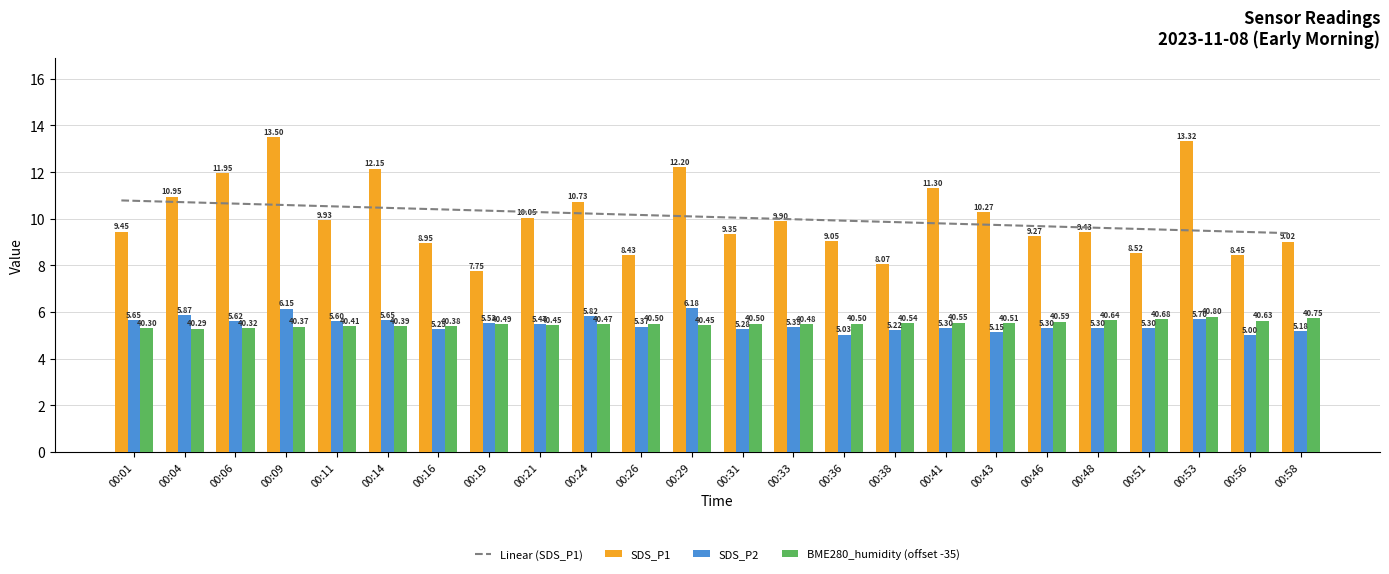

Reading left to right, what are all the values shown in this chart?

Linear (SDS_P1): 00:01=10.8	00:04=10.7	00:06=10.7	00:09=10.6	00:11=10.5	00:14=10.5	00:16=10.4	00:19=10.4	00:21=10.3	00:24=10.2	00:26=10.2	00:29=10.1	00:31=10.1	00:33=10.0	00:36=9.9	00:38=9.9	00:41=9.8	00:43=9.7	00:46=9.7	00:48=9.6	00:51=9.6	00:53=9.5	00:56=9.4	00:58=9.4
SDS_P1: 00:01=9.4	00:04=10.9	00:06=11.9	00:09=13.5	00:11=9.9	00:14=12.2	00:16=8.9	00:19=7.8	00:21=10.1	00:24=10.7	00:26=8.4	00:29=12.2	00:31=9.3	00:33=9.9	00:36=9.1	00:38=8.1	00:41=11.3	00:43=10.3	00:46=9.3	00:48=9.4	00:51=8.5	00:53=13.3	00:56=8.4	00:58=9.0
SDS_P2: 00:01=5.7	00:04=5.9	00:06=5.6	00:09=6.2	00:11=5.6	00:14=5.7	00:16=5.2	00:19=5.5	00:21=5.5	00:24=5.8	00:26=5.4	00:29=6.2	00:31=5.3	00:33=5.3	00:36=5.0	00:38=5.2	00:41=5.3	00:43=5.2	00:46=5.3	00:48=5.3	00:51=5.3	00:53=5.7	00:56=5.0	00:58=5.2
BME280_humidity (offset -35): 00:01=5.3	00:04=5.3	00:06=5.3	00:09=5.4	00:11=5.4	00:14=5.4	00:16=5.4	00:19=5.5	00:21=5.5	00:24=5.5	00:26=5.5	00:29=5.5	00:31=5.5	00:33=5.5	00:36=5.5	00:38=5.5	00:41=5.5	00:43=5.5	00:46=5.6	00:48=5.6	00:51=5.7	00:53=5.8	00:56=5.6	00:58=5.8